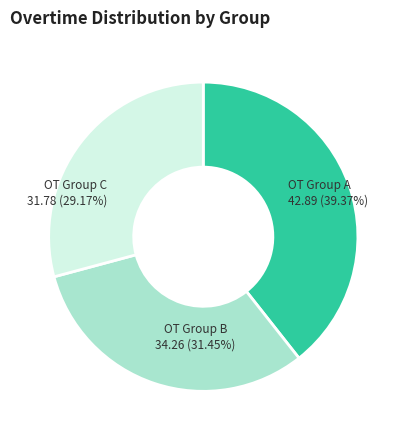

Does any single category account for the majority?

No